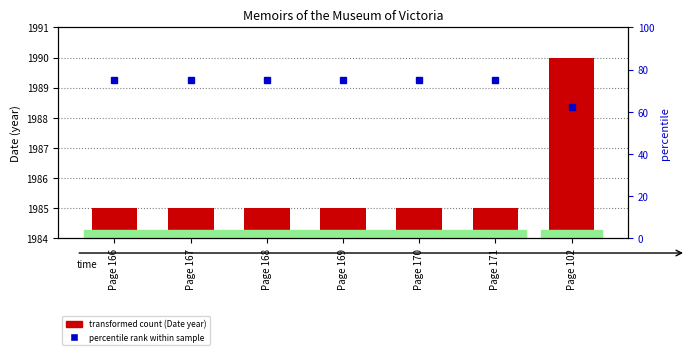

What is the difference between the highest and lowest values at Page 167?

74